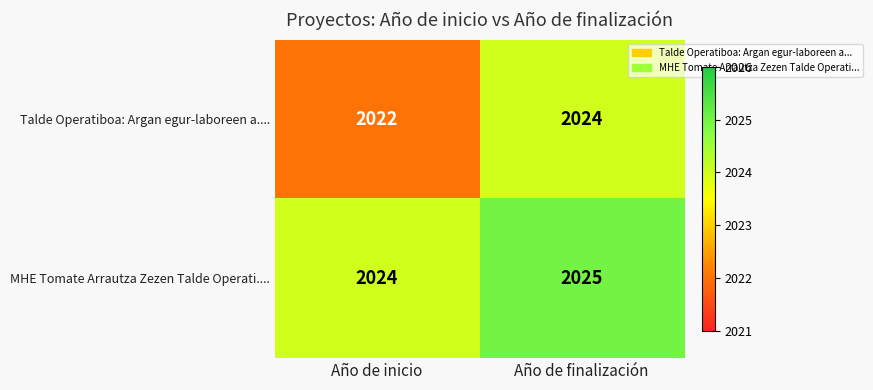

Reading right to left, what are all the values shown in this chart?

Talde Operatiboa: Argan egur-laboreen a....: 2024	2022
MHE Tomate Arrautza Zezen Talde Operati....: 2025	2024